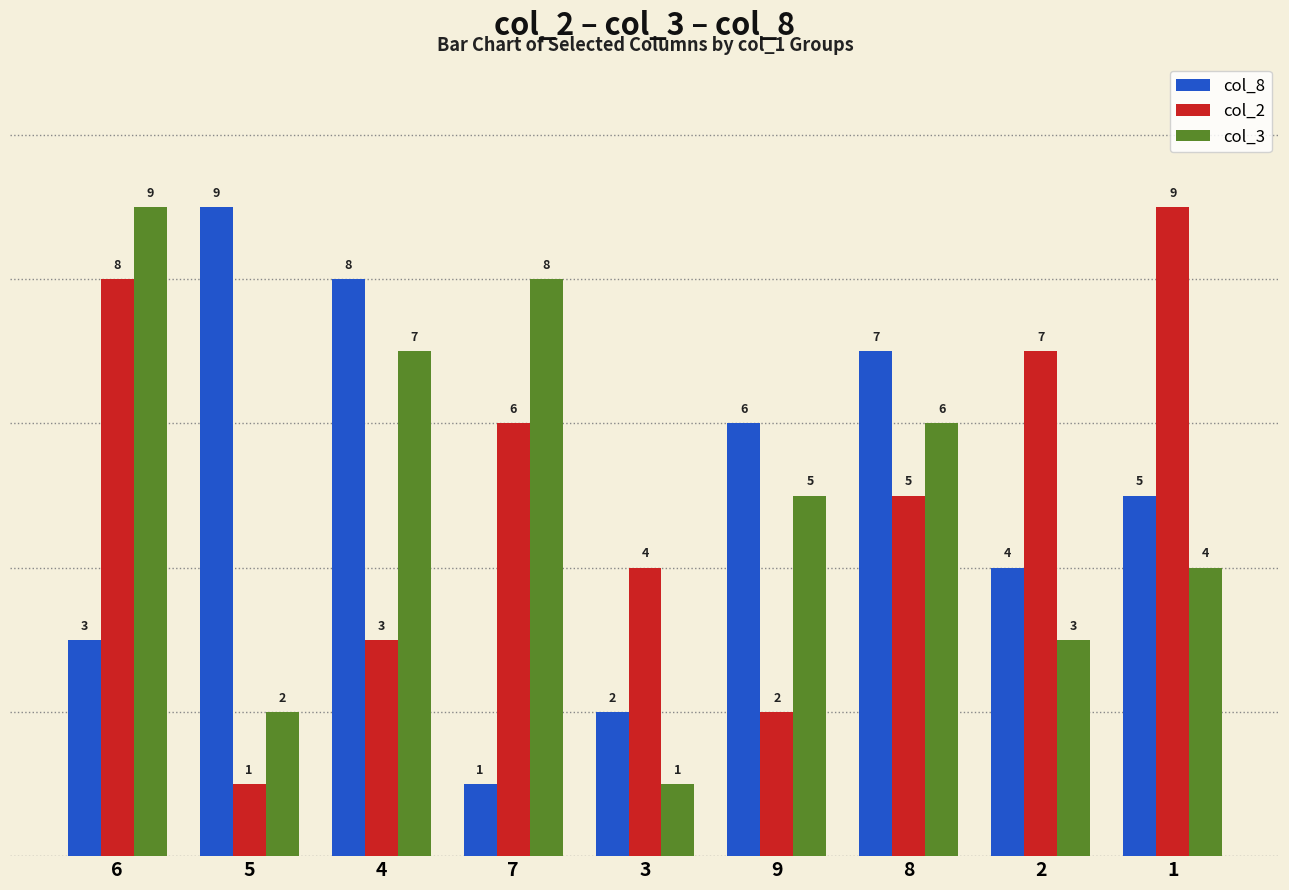

Is it true that col_2 equals 4 at 4?

False